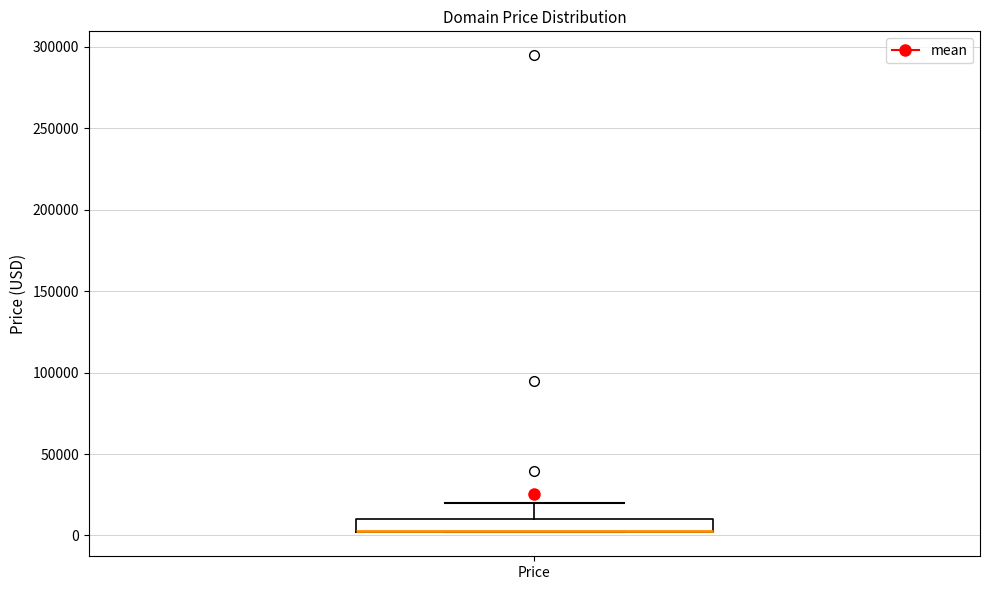

Where is the lower edge of the box for Price on the y-axis? The values are not printed on the chart, so give them approximately, as read against the axis.

0